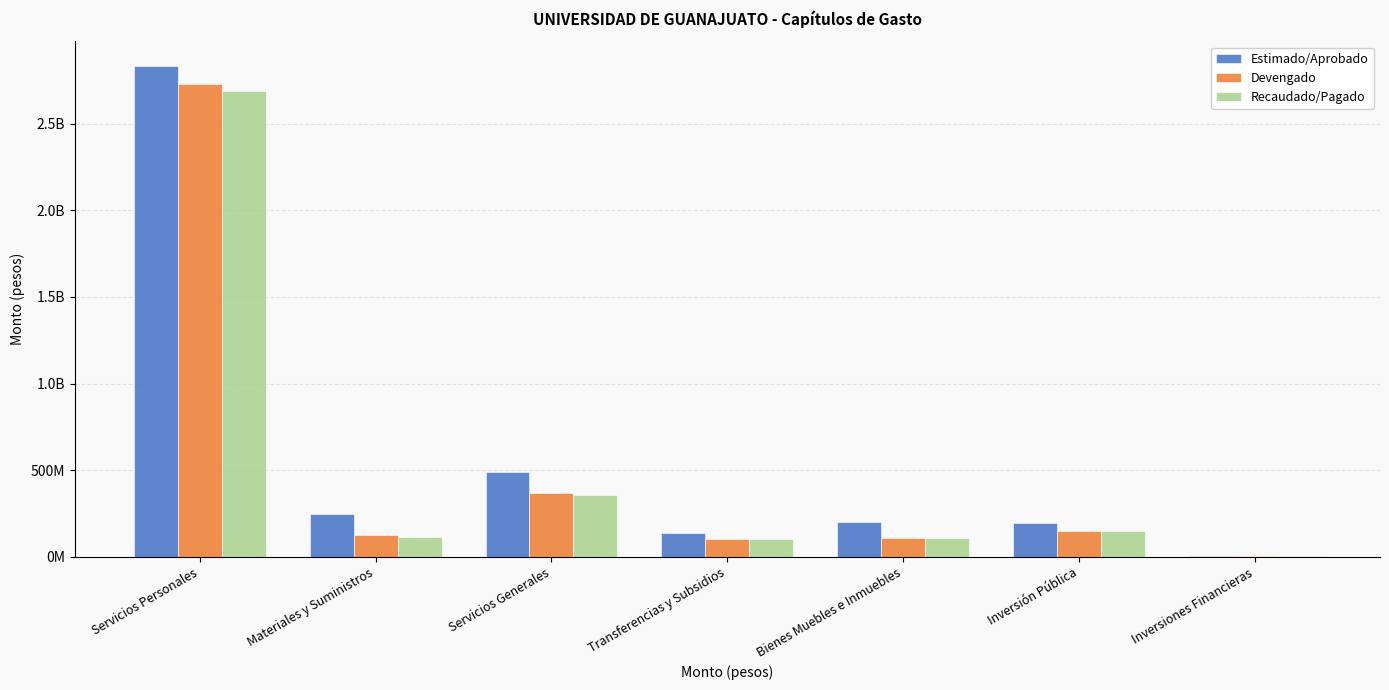

Reading left to right, extract all data points from this chart.

Estimado/Aprobado: 2832761712.9	248144732.0	490046859.9	136482998.2	203585367.7	197989679.8	6500000.0
Devengado: 2727133126.1	127192402.8	371748313.7	106058581.5	110645833.6	149230008.6	6500000.0
Recaudado/Pagado: 2690524216.4	115452788.7	357910155.1	105899653.8	108296211.2	148461145.3	6500000.0